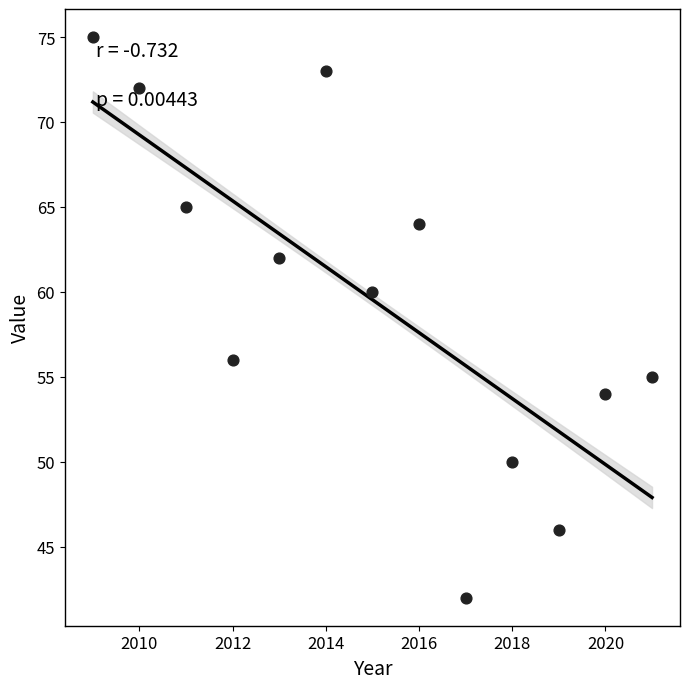

What is the range of Y values (max minus min)?

33